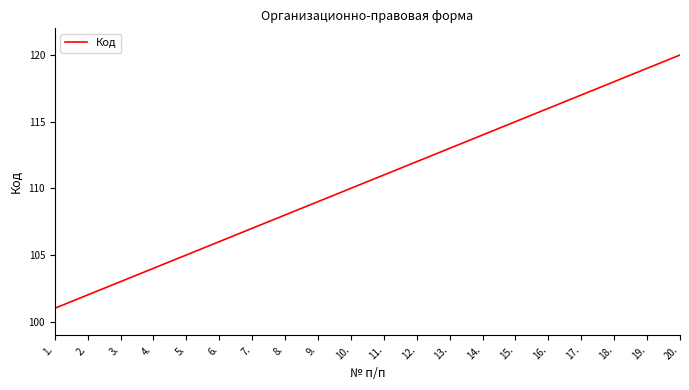

Rank the categories by value from highest to lowest.

20., 19., 18., 17., 16., 15., 14., 13., 12., 11., 10., 9., 8., 7., 6., 5., 4., 3., 2., 1.